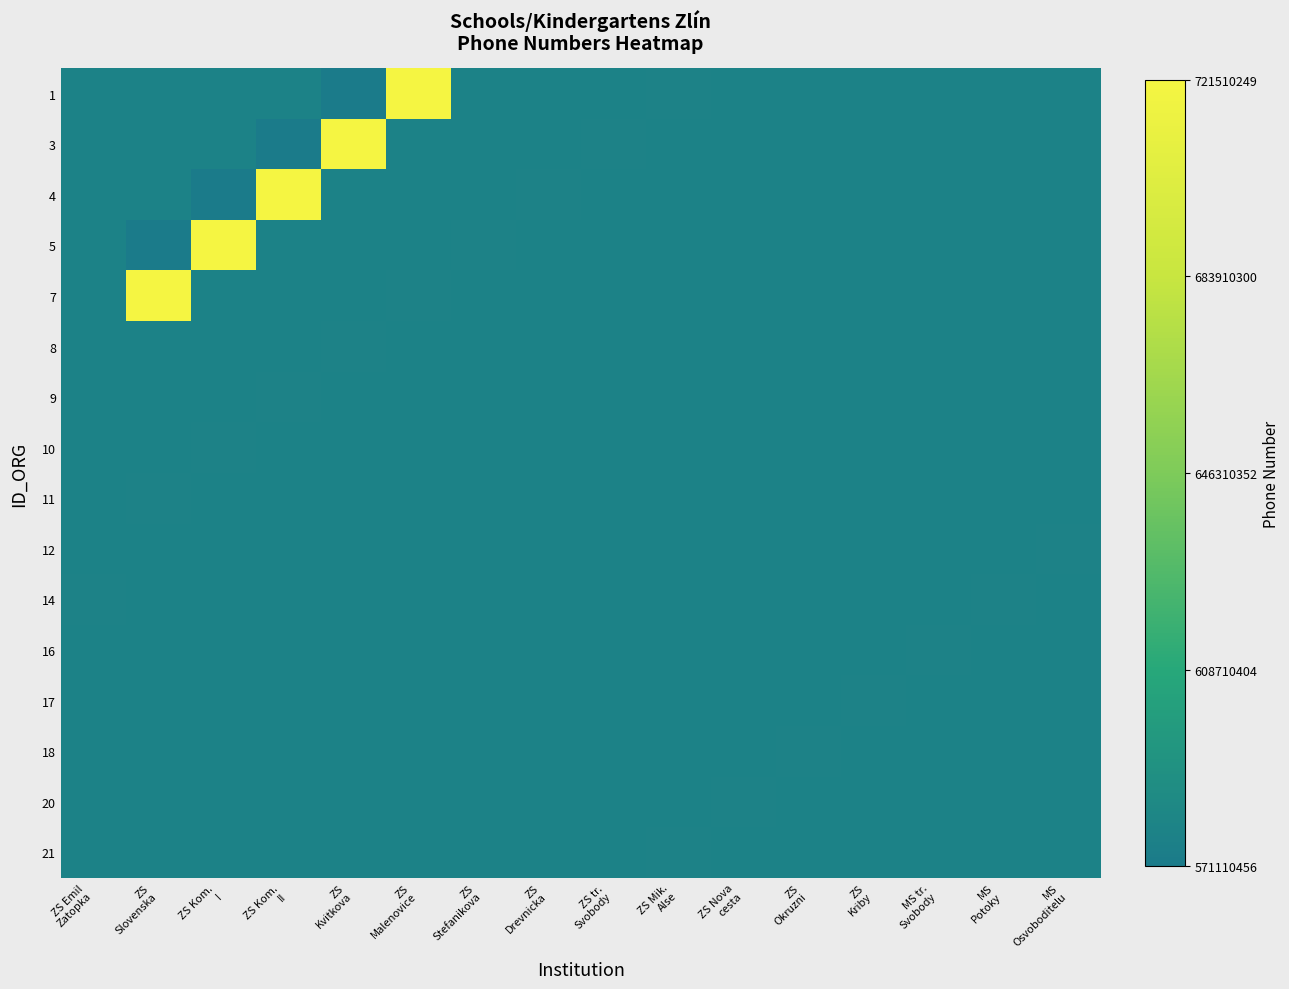

Count the number of data series in this chart.

16